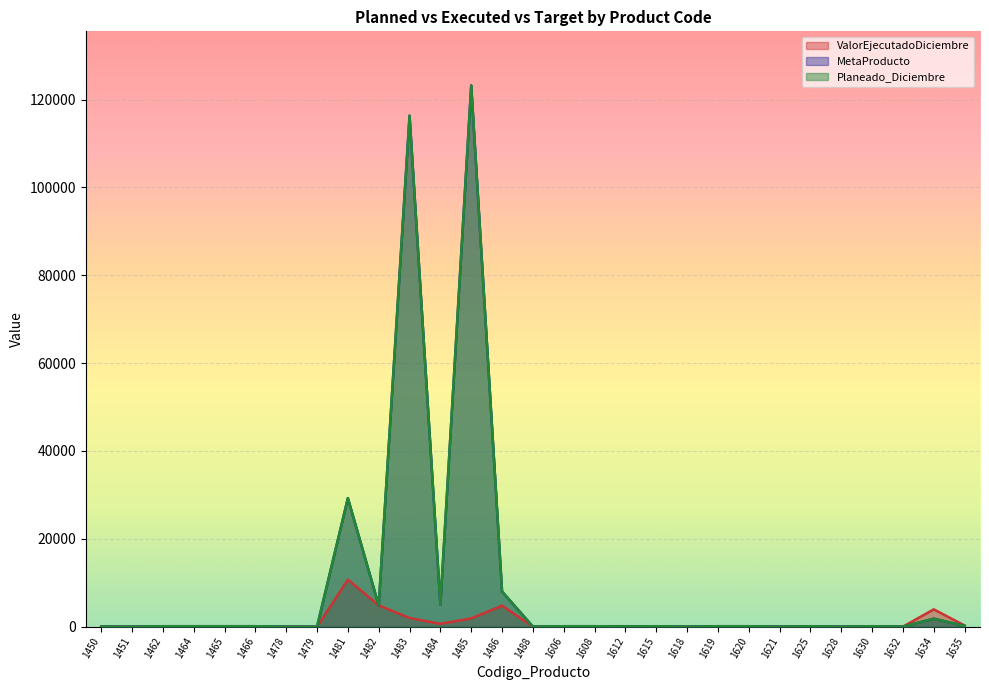

Where is the first local minimum for Planeado_Diciembre?

1451